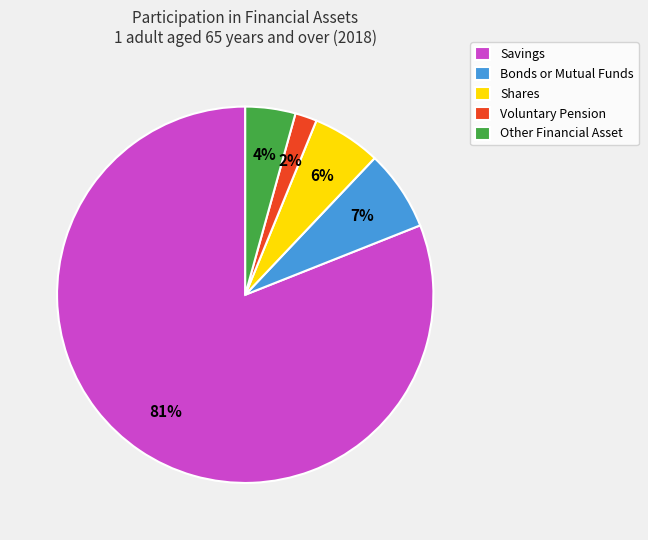

Rank the categories by value from lowest to highest.

Voluntary Pension, Other Financial Asset, Shares, Bonds or Mutual Funds, Savings